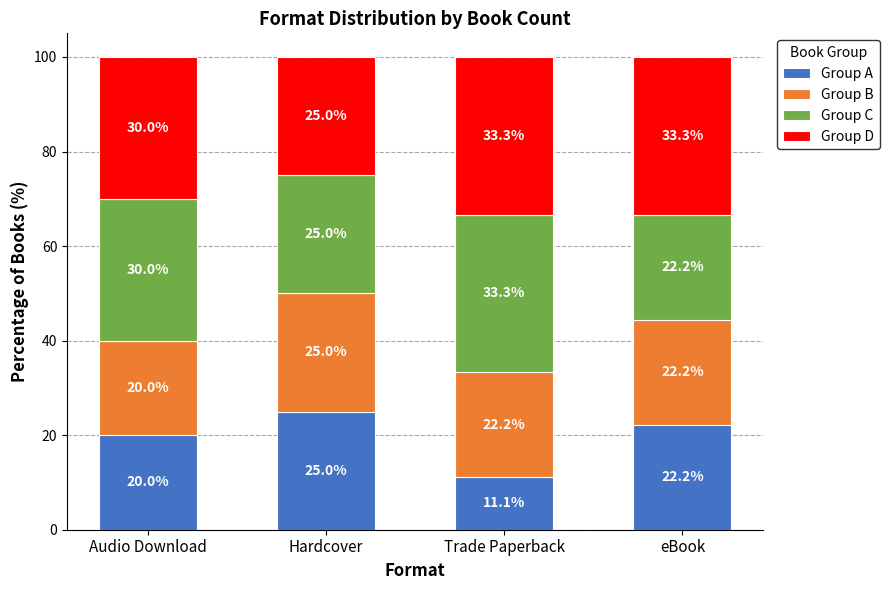

What is the difference between the maximum and second lowest values in the Group A series?

5.0